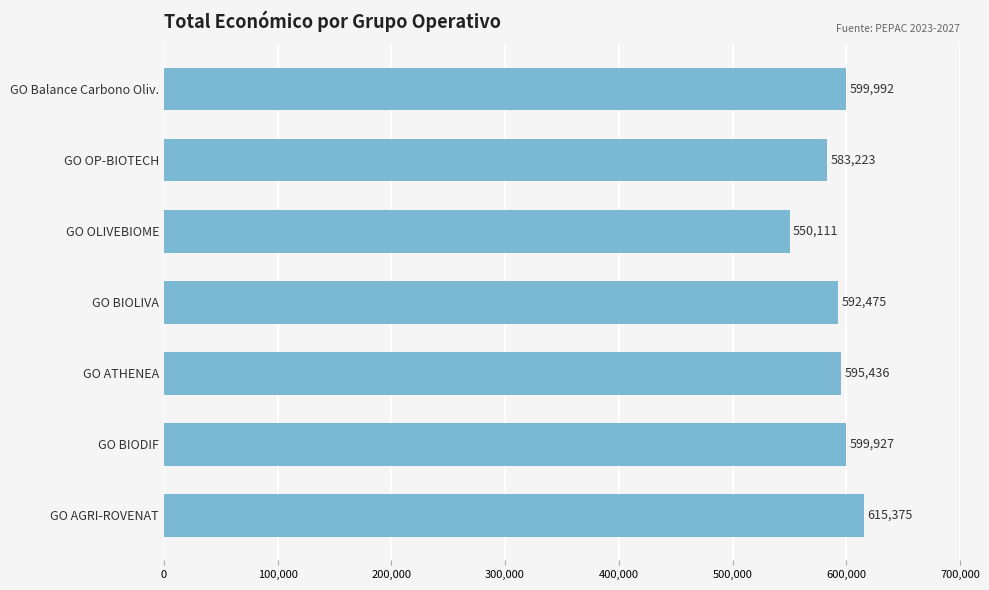

Reading top to bottom, extract all data points from this chart.

GO Balance Carbono Oliv.=599992	GO OP-BIOTECH=583223	GO OLIVEBIOME=550111	GO BIOLIVA=592475	GO ATHENEA=595436	GO BIODIF=599927	GO AGRI-ROVENAT=615375